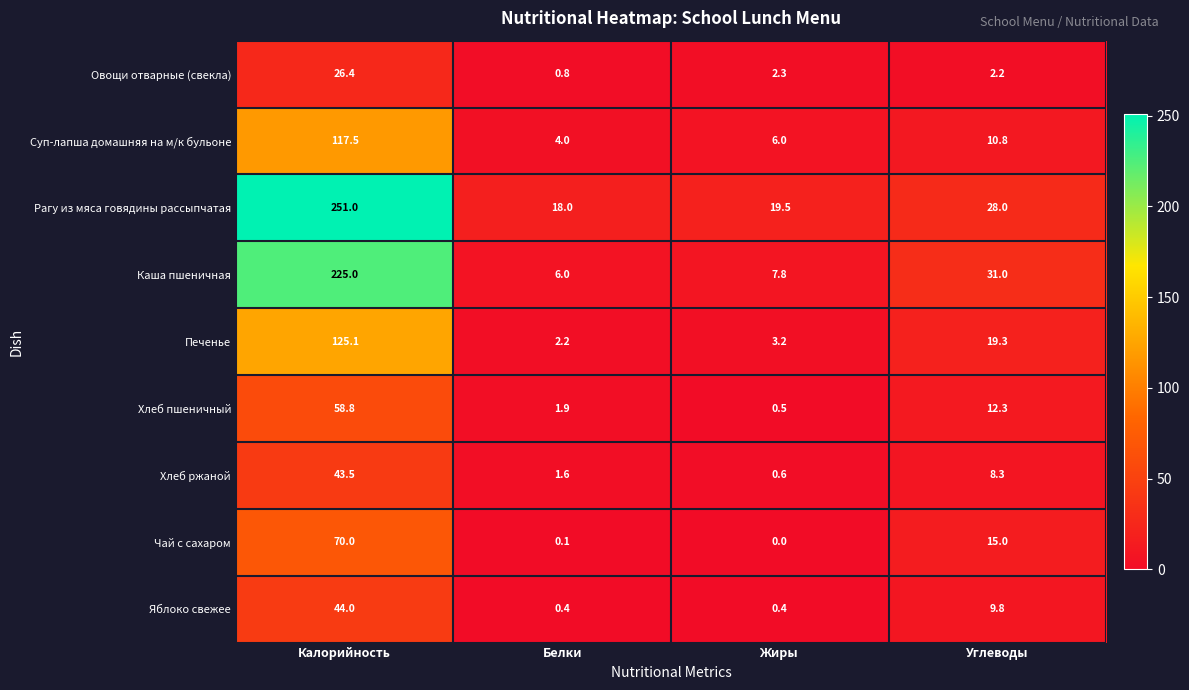

At which category is the sum across all series the highest?

Калорийность